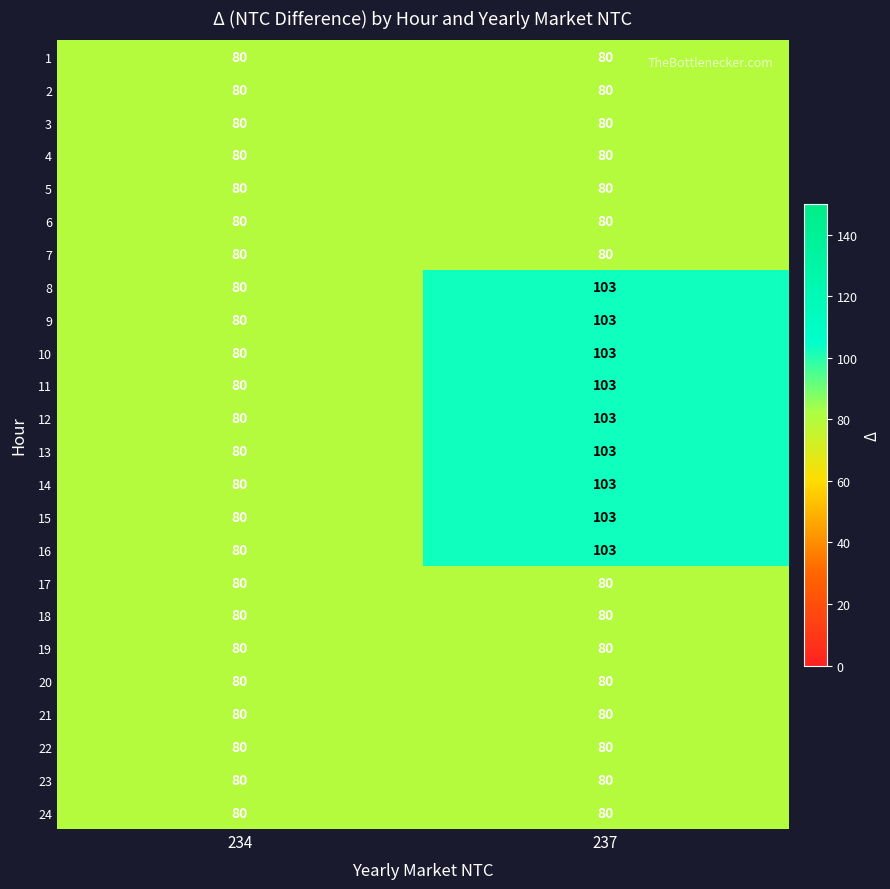

Where is 11 nearest to the value 91?

234